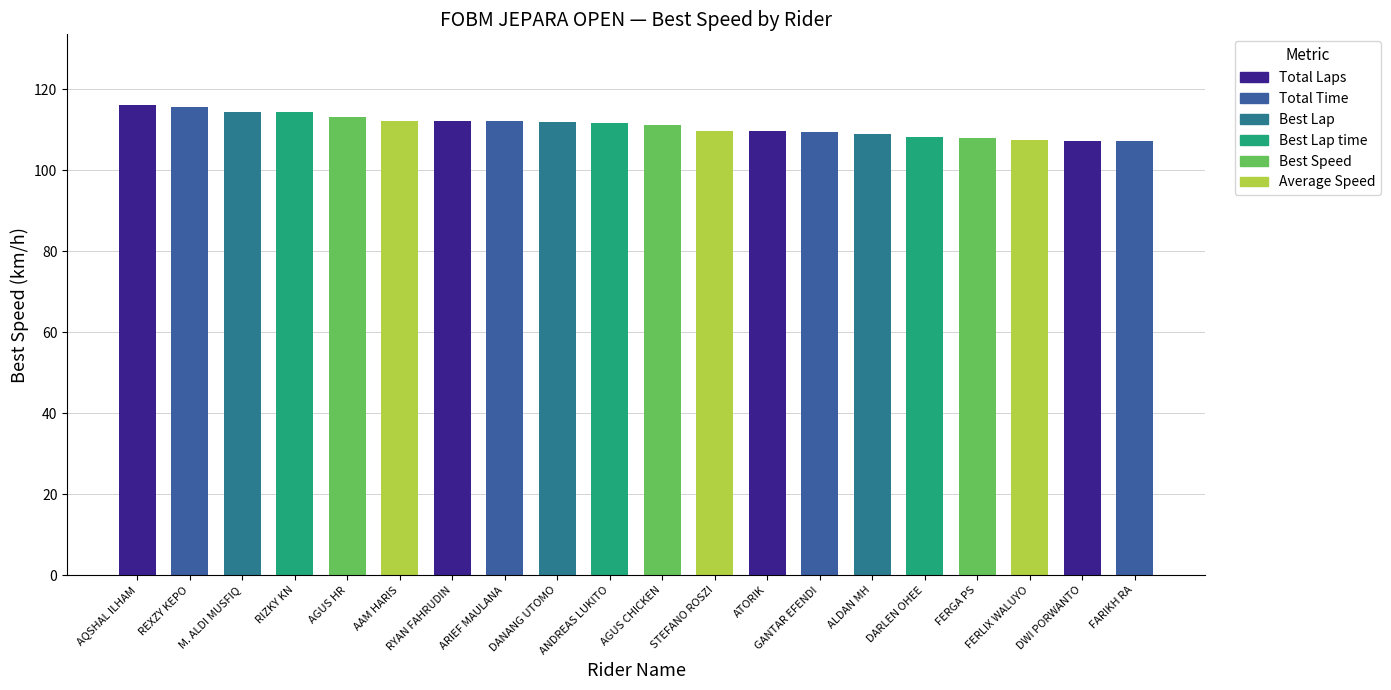

True or false: the data shows 112.1 at ARIEF MAULANA.

True